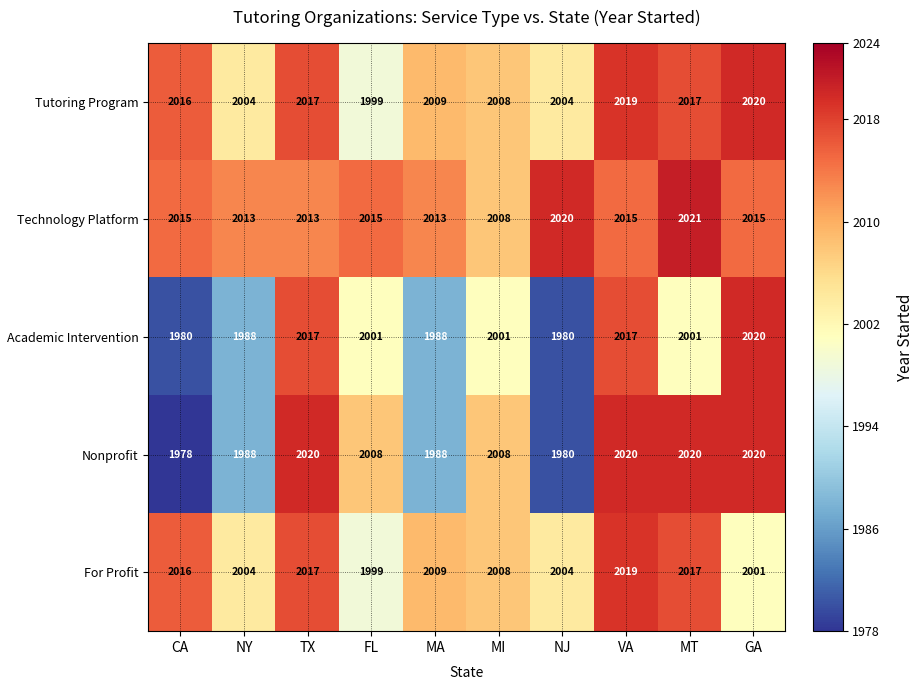

Between CA and FL, which series saw the biggest shift?

Nonprofit